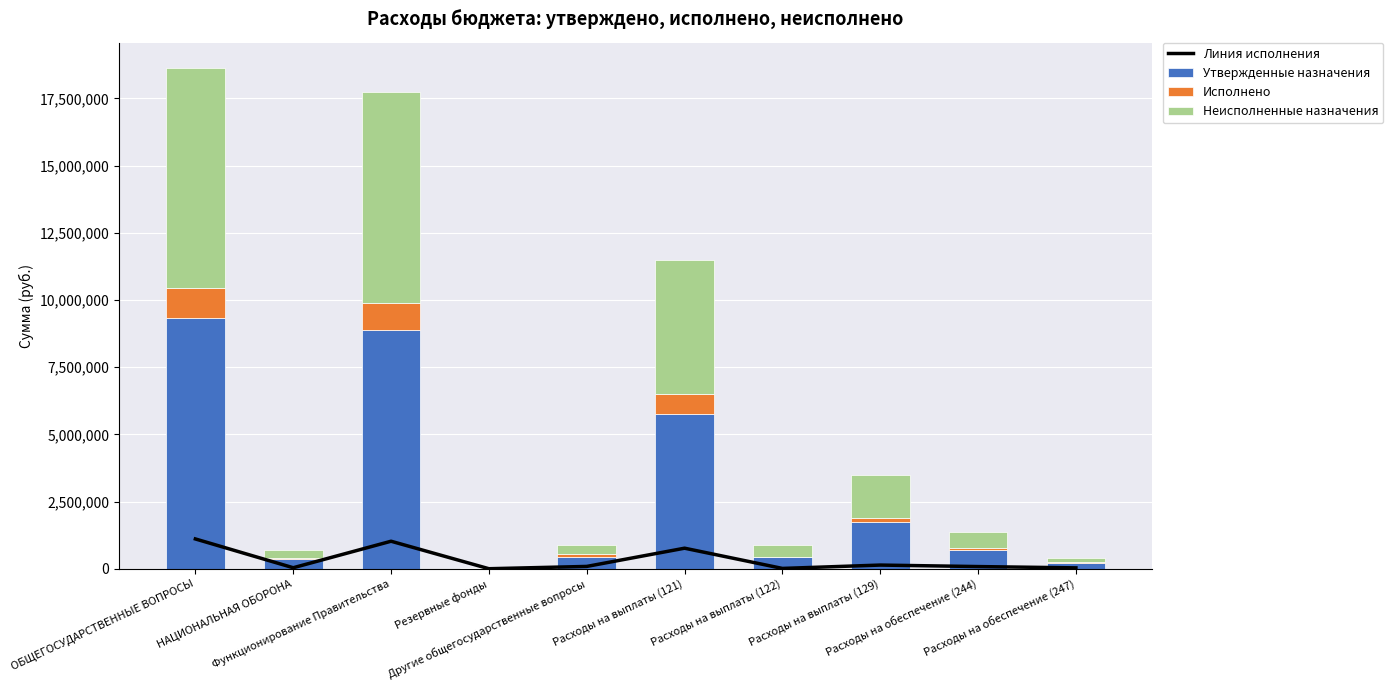

What is the difference between the highest and lowest values at Расходы на обеспечение (244)?

603846.1